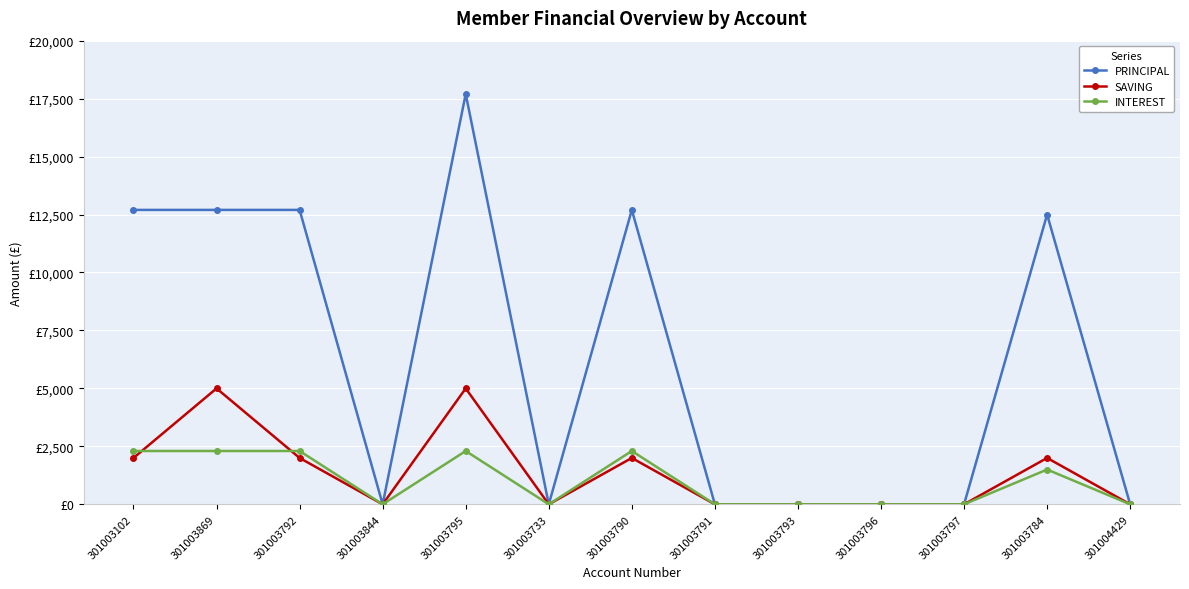

Reading left to right, what are all the values shown in this chart?

PRINCIPAL: 301003102=12700	301003869=12700	301003792=12700	301003844=0	301003795=17700	301003733=0	301003790=12700	301003791=0	301003793=0	301003796=0	301003797=0	301003784=12500	301004429=0
SAVING: 301003102=2000	301003869=5000	301003792=2000	301003844=0	301003795=5000	301003733=0	301003790=2000	301003791=0	301003793=0	301003796=0	301003797=0	301003784=2000	301004429=0
INTEREST: 301003102=2300	301003869=2300	301003792=2300	301003844=0	301003795=2300	301003733=0	301003790=2300	301003791=0	301003793=0	301003796=0	301003797=0	301003784=1500	301004429=0